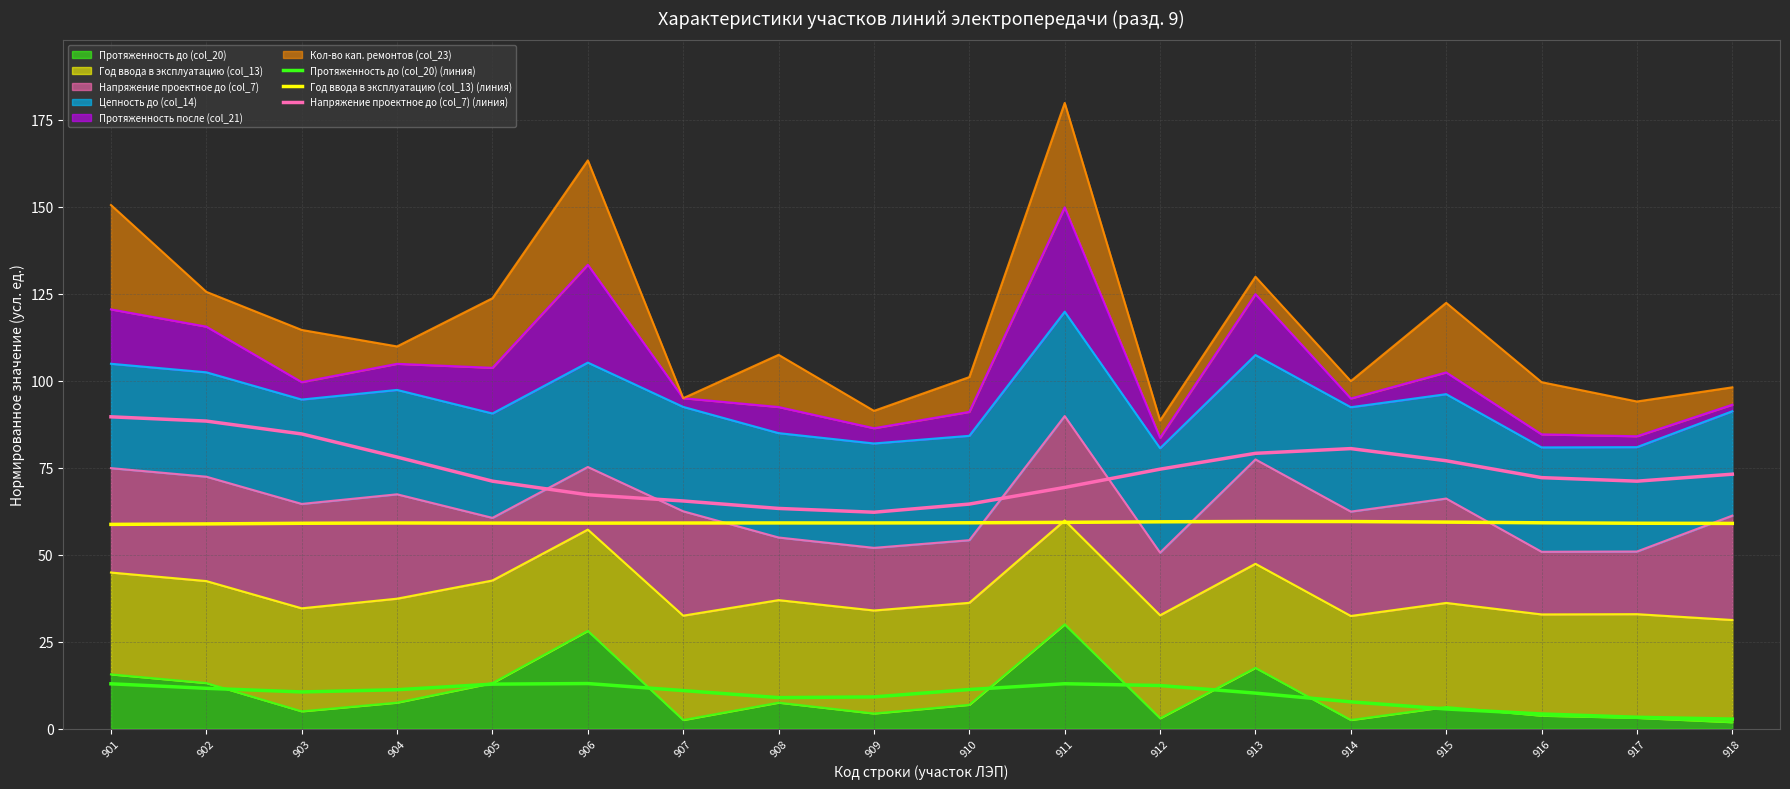

Where is Напряжение проектное до (col_7) (линия) nearest to the value 75?

912